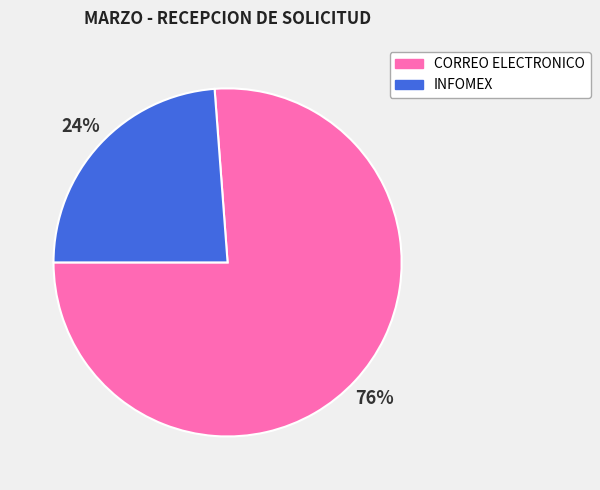

To the nearest percent, what is the difference between the INFOMEX and CORREO ELECTRONICO slice percentages?

52%